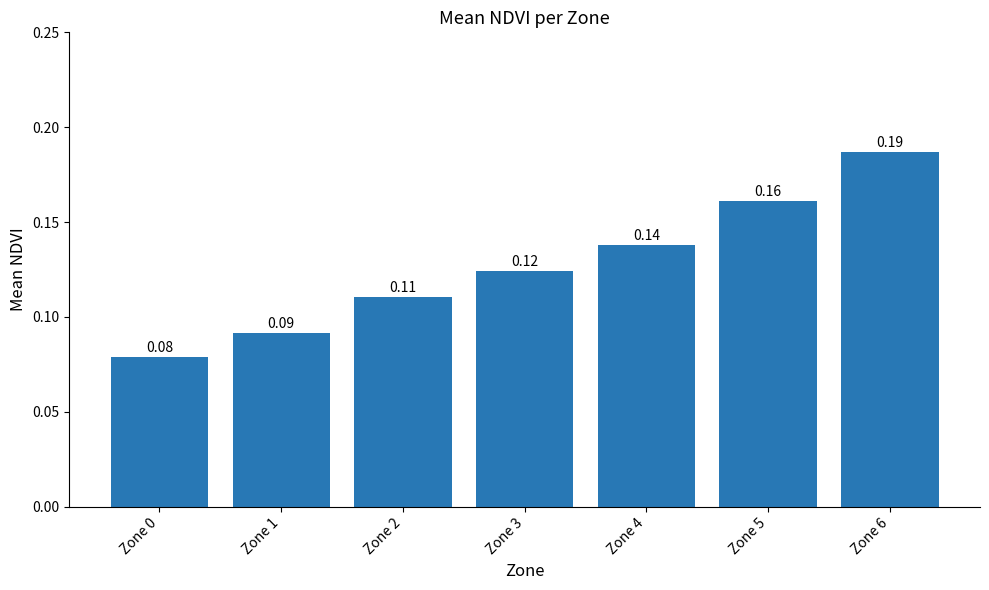

Which category has the lowest value across all series?

Zone 0